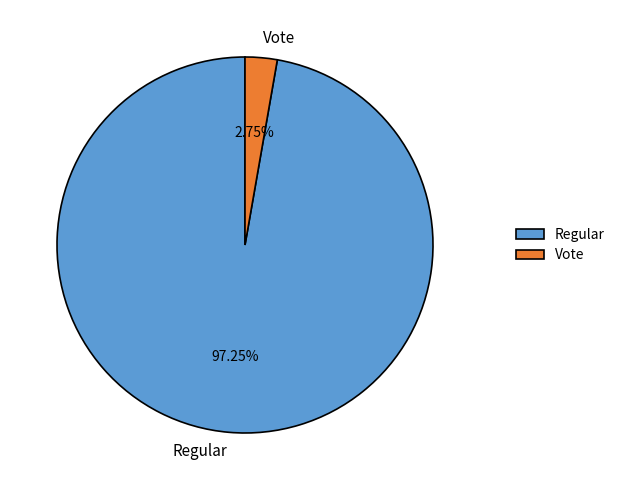

What is the total percentage of Regular and Vote?

100.0%